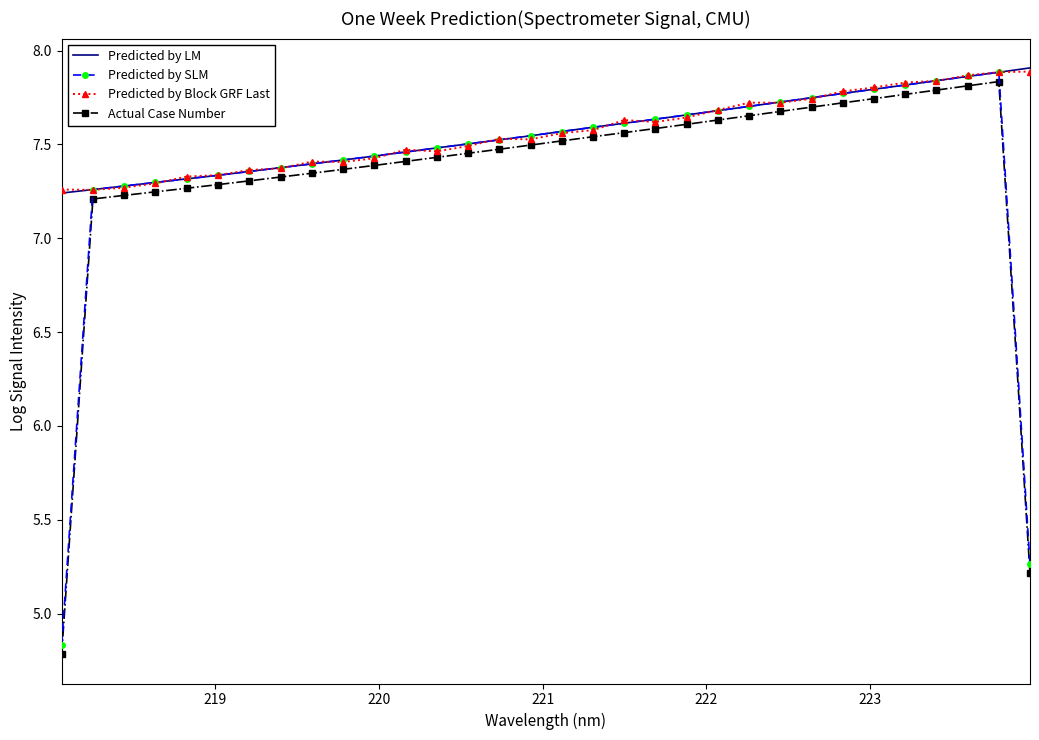

True or false: Predicted by Block GRF Last and Actual Case Number intersect in this chart.

False